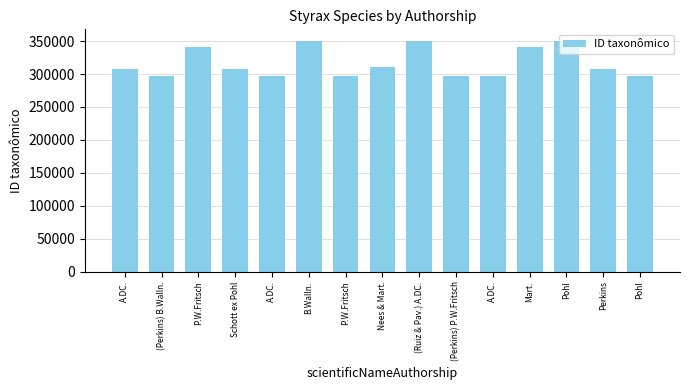

What is the approximate value at P.W.Fritsch?

297209